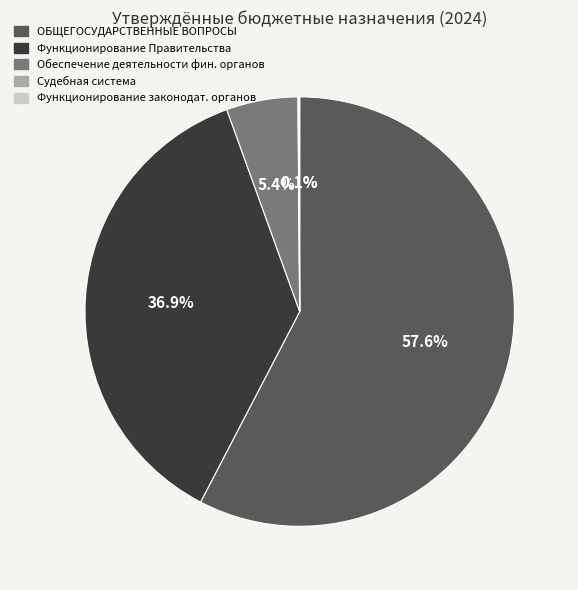

Is there a majority slice in this chart?

Yes